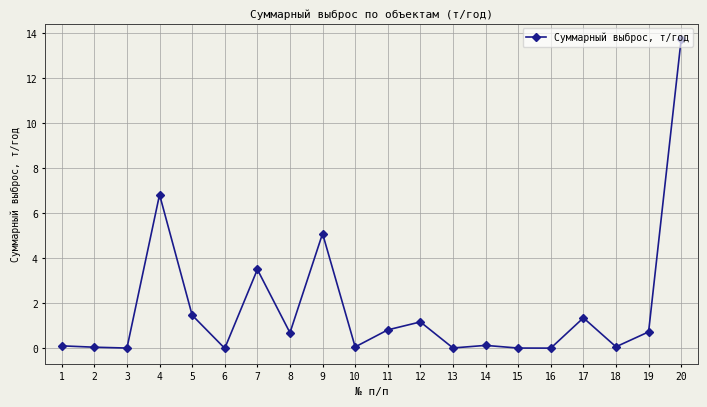

How many interior local valleys (lower than both neighbors) does the data have?

7